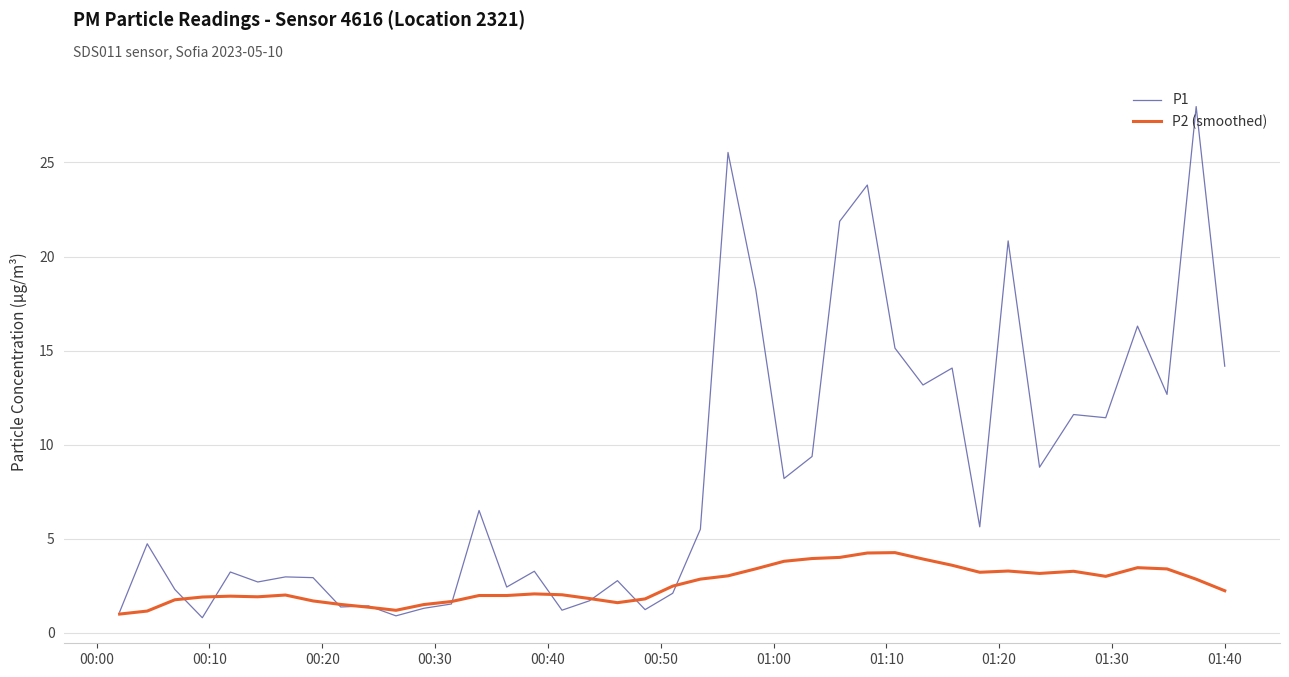

Rank the series by their maximum value, from highest to lowest.

P1, P2 (smoothed)